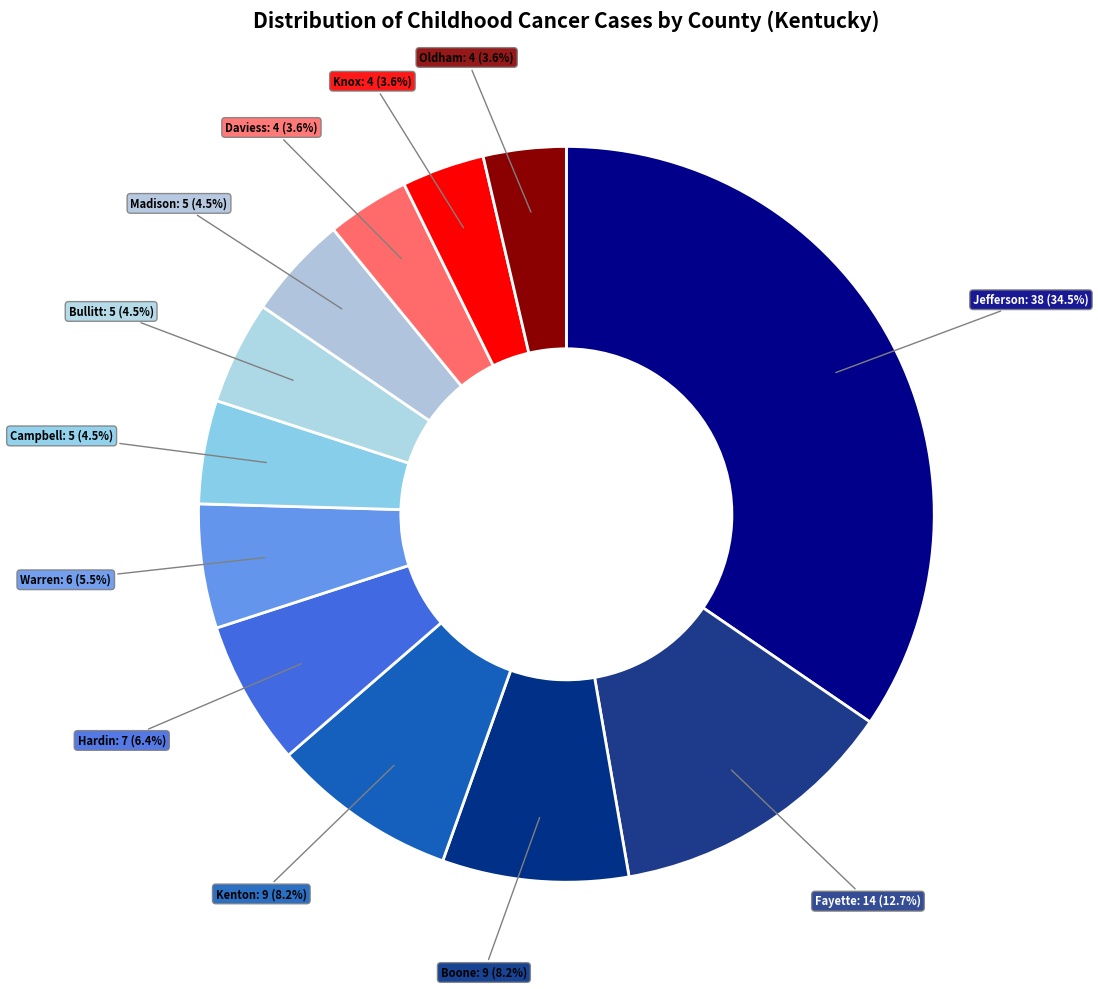

To the nearest percent, what is the difference between the largest and smallest slice percentages?

31%